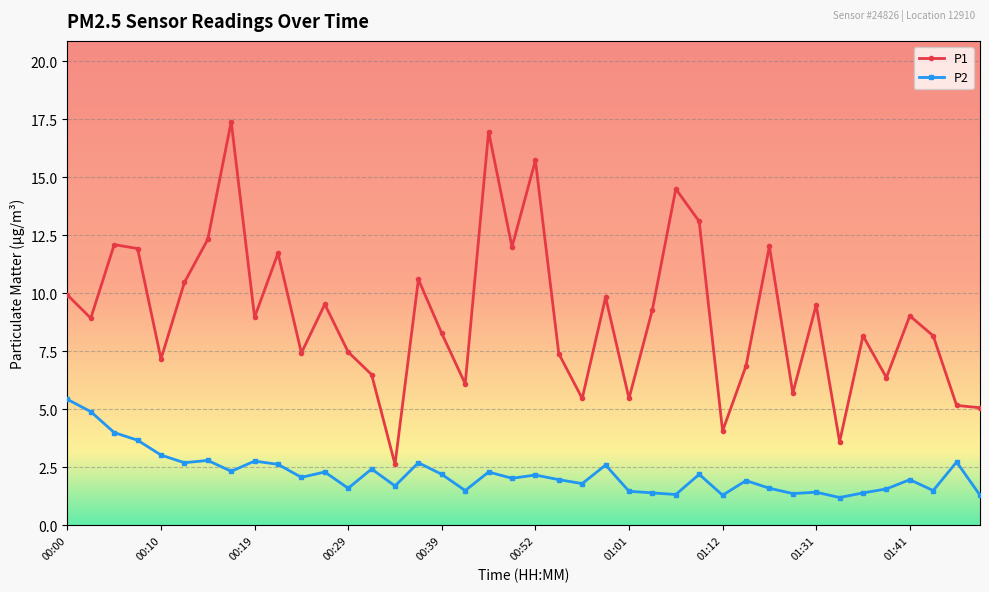

Which series has the largest range (max minus min)?

P1